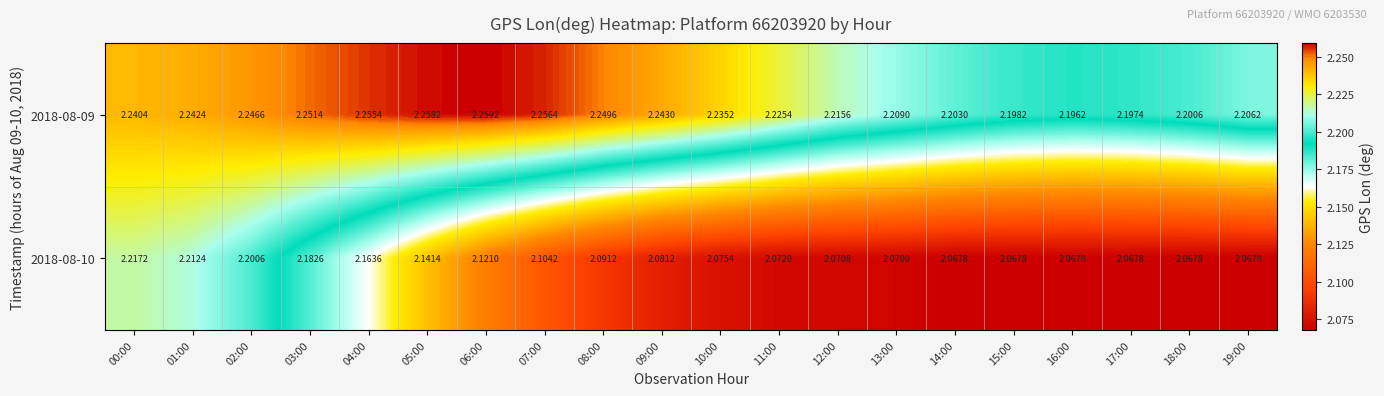

Is the value of 2018-08-09 at 12:00 greater than the value of 2018-08-10 at 08:00?

Yes